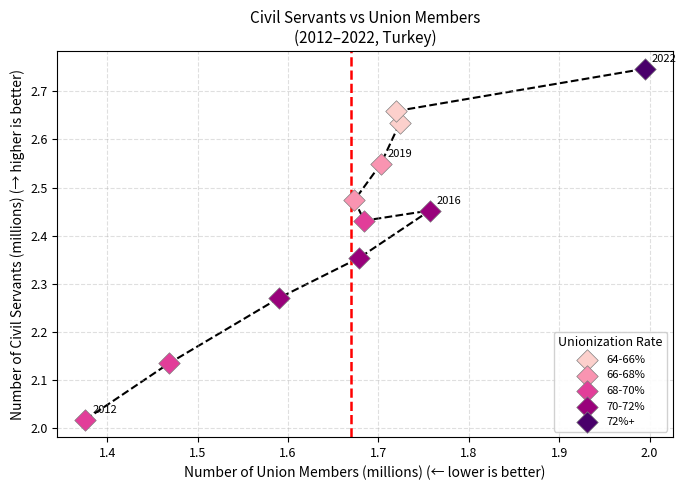

What are all the series names shown in the legend?

64-66%, 66-68%, 68-70%, 70-72%, 72%+